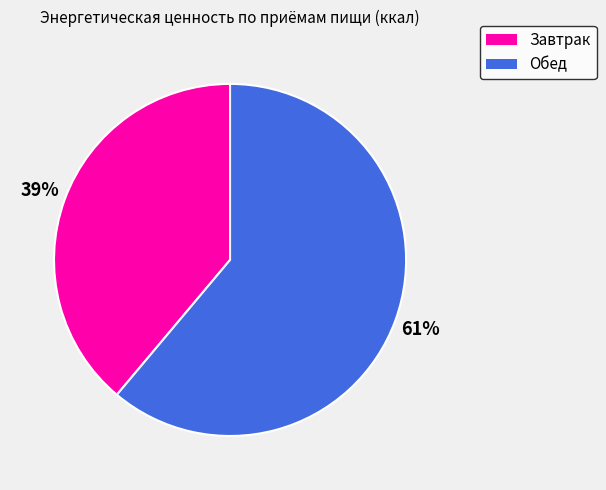

What is the majority slice?

Обед